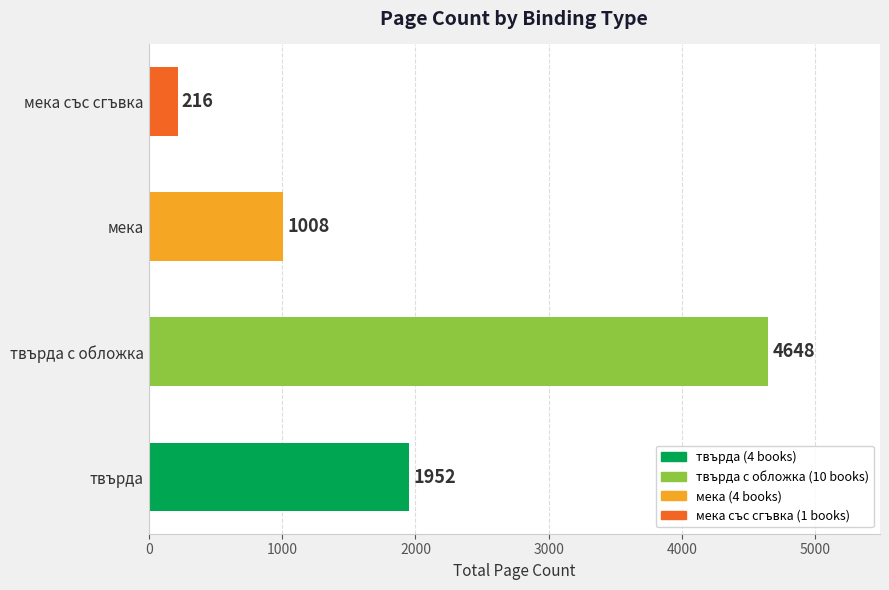

Rank the categories by value from highest to lowest.

твърда с обложка, твърда, мека, мека със сгъвка